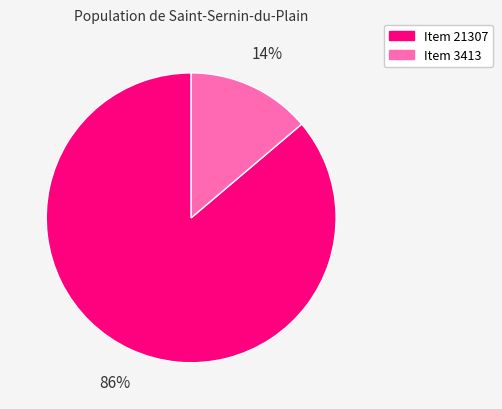

How many segments does this pie chart have?

2